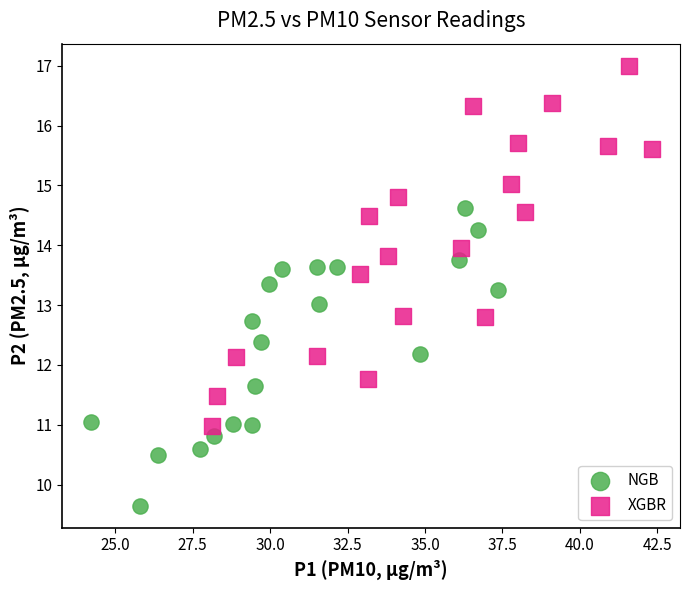

Which series has the widest spread of Y values?

XGBR